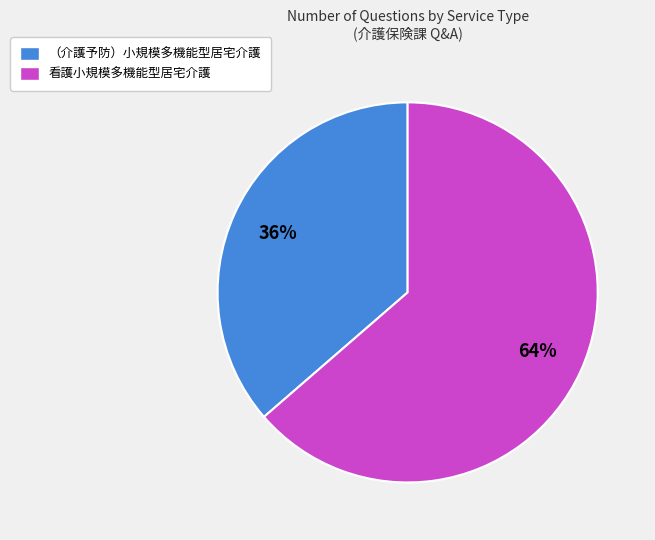

Does any single category account for the majority?

Yes